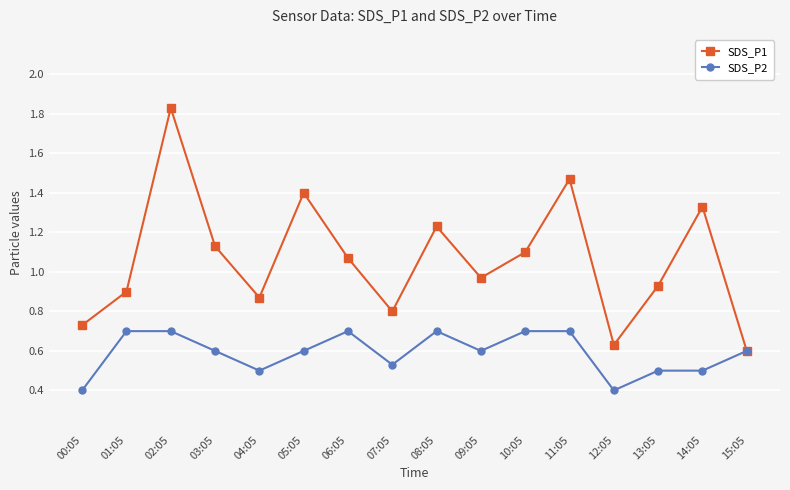

What is the difference between the maximum and minimum values in the SDS_P2 series?

0.3